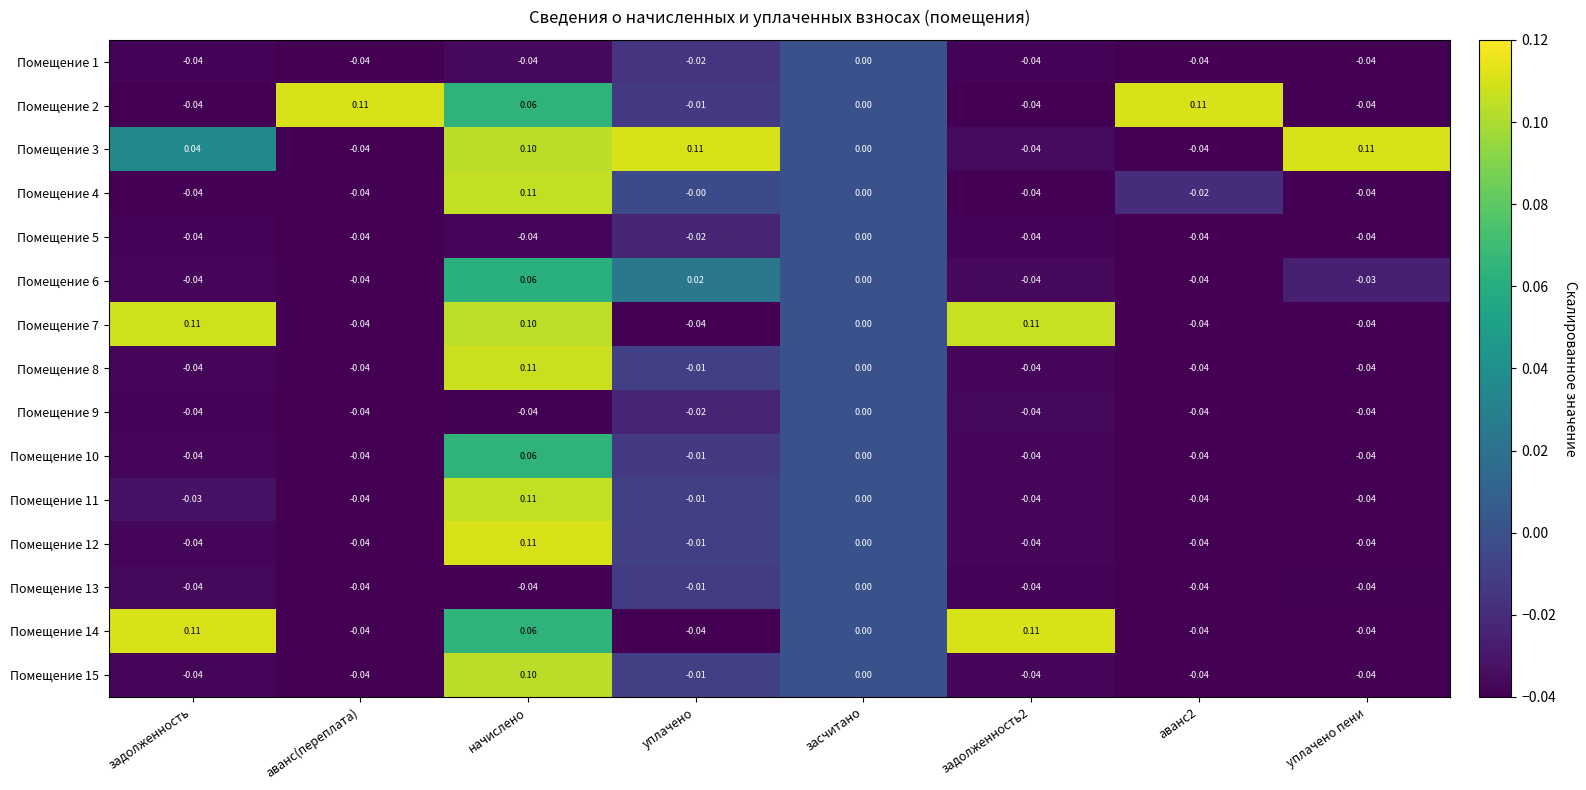

How many negative values does the Помещение 9 series have?

7